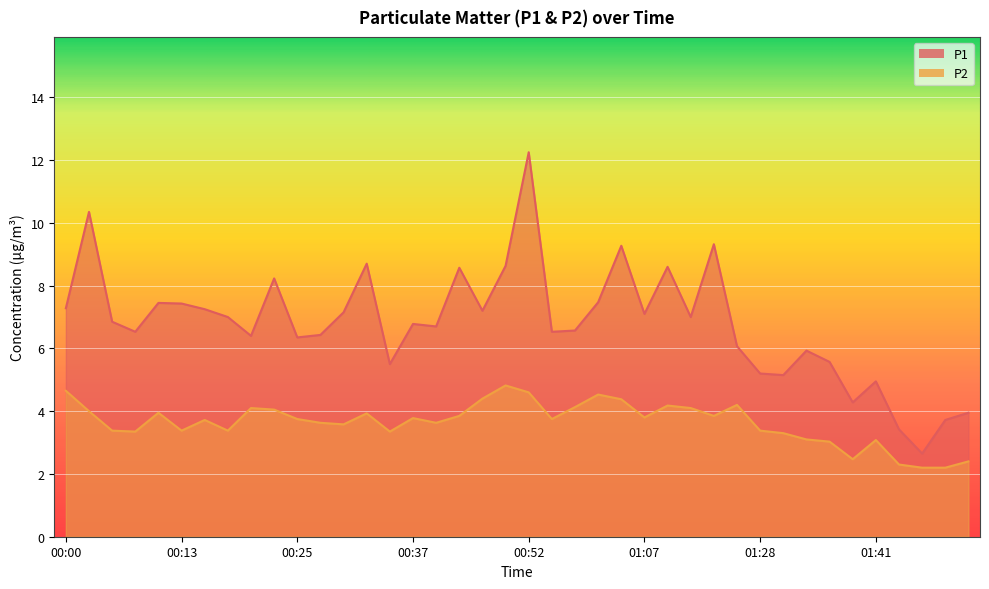

The P2 series shows 2.2 at 01:48. True or false?

True